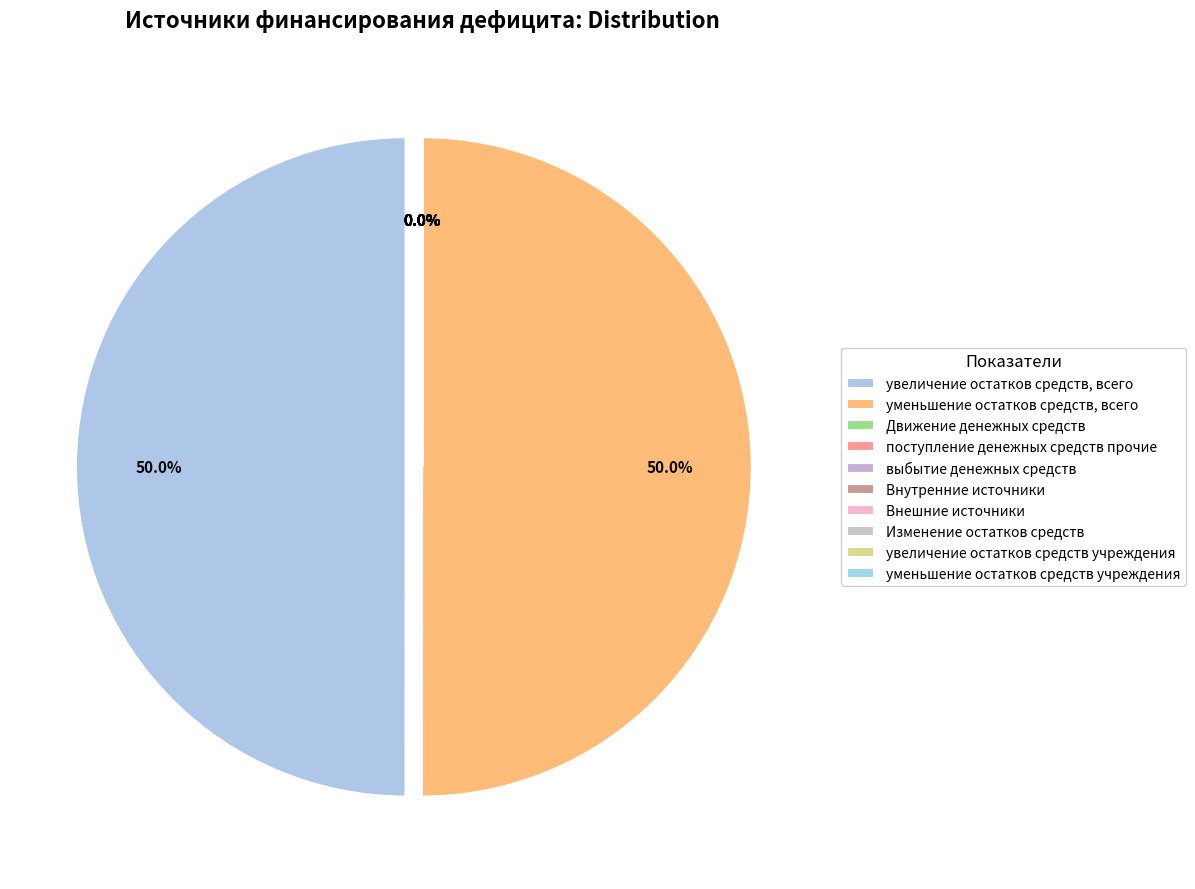

The Изменение остатков средств slice represents 1% of the pie. True or false?

False